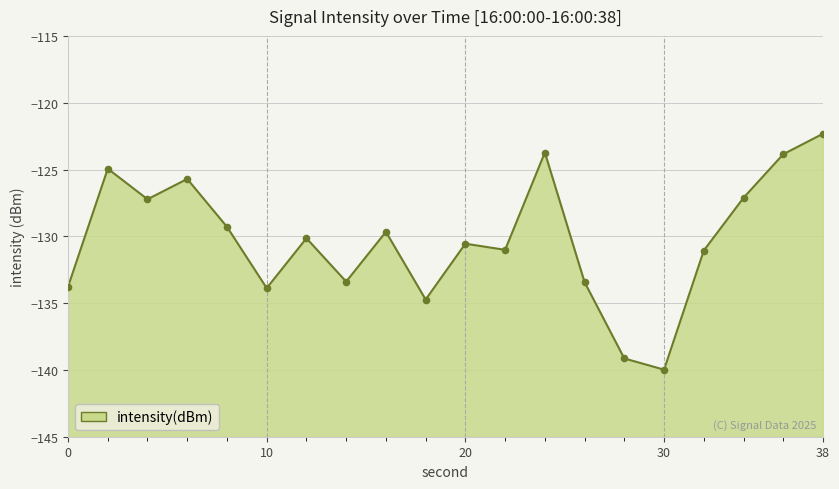

What is the change in value from 0 to 26?

+0.3